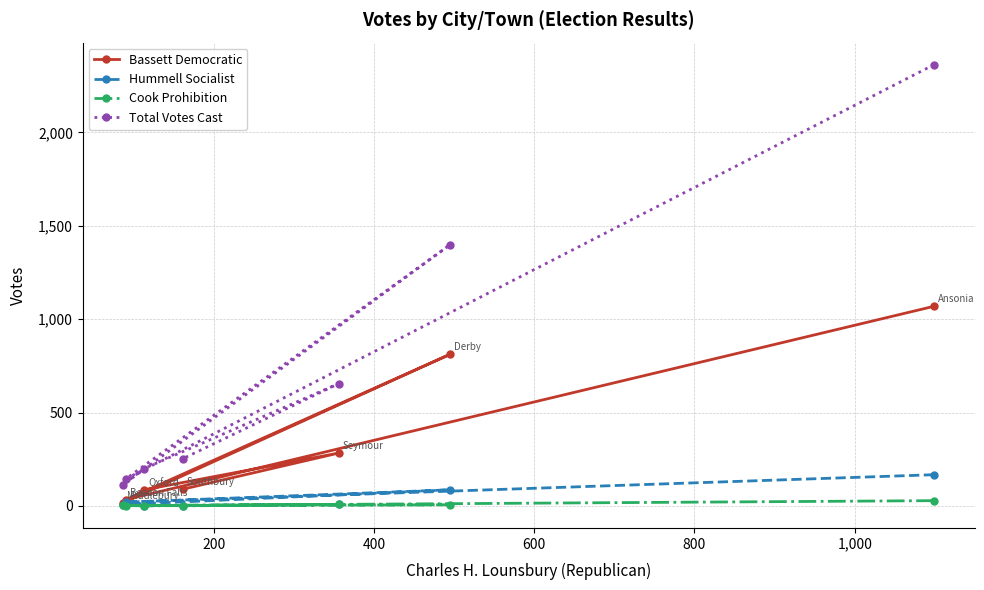

Which series has the largest range (max minus min)?

Total Votes Cast